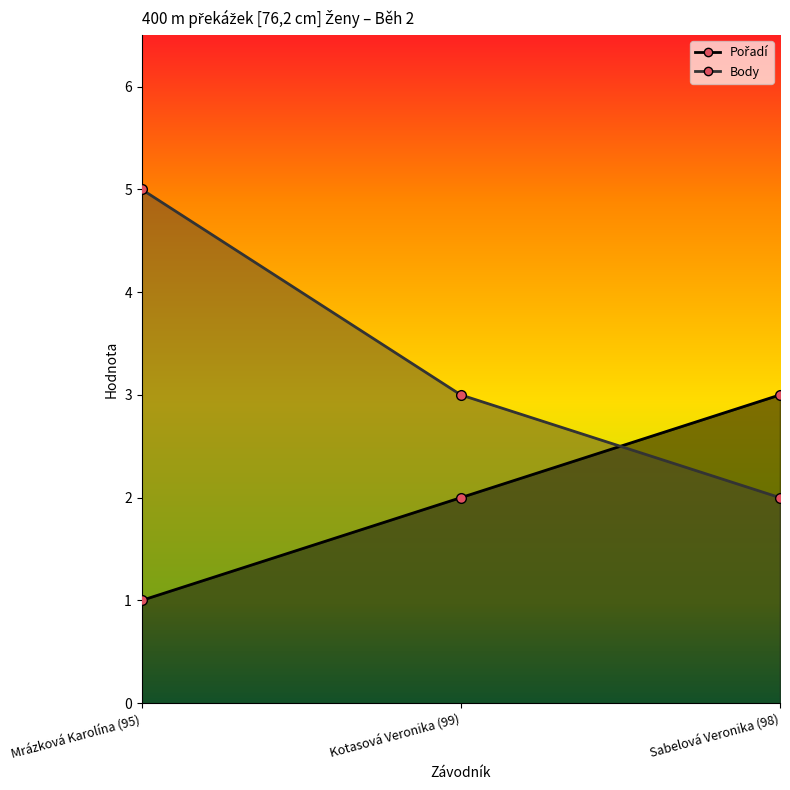

Count the number of categories in the chart.

3